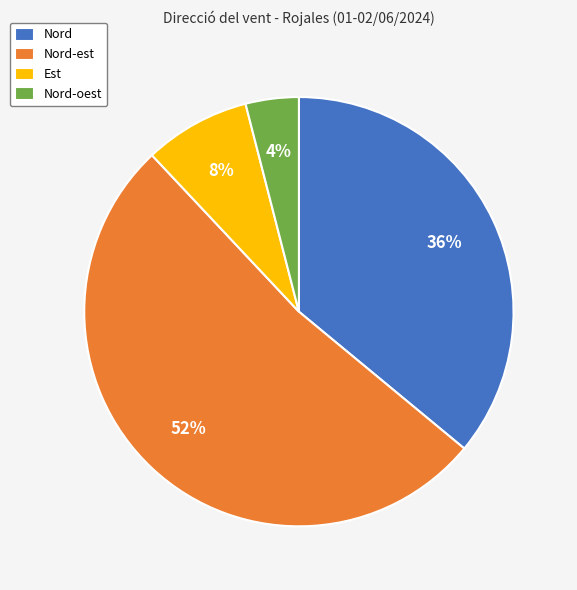

Between Est and Nord, which is larger?

Nord